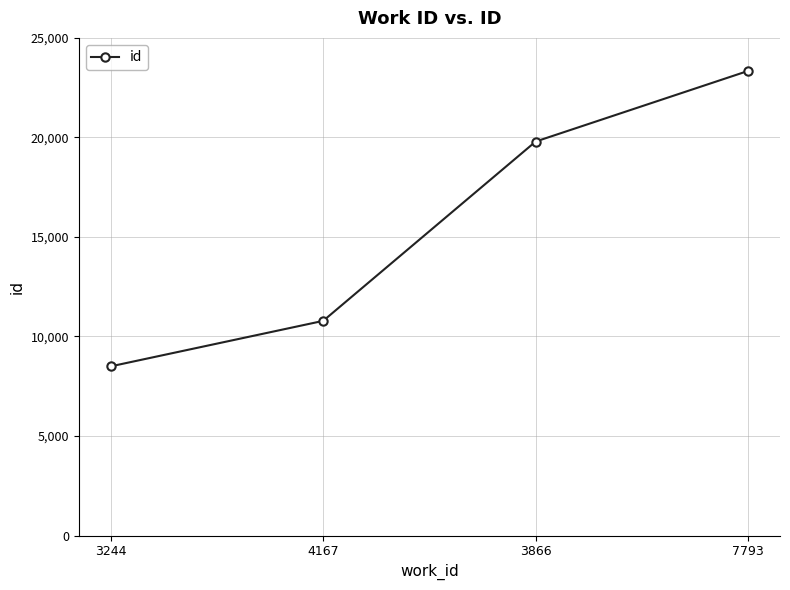

Between 4167 and 3244, which is larger?

4167